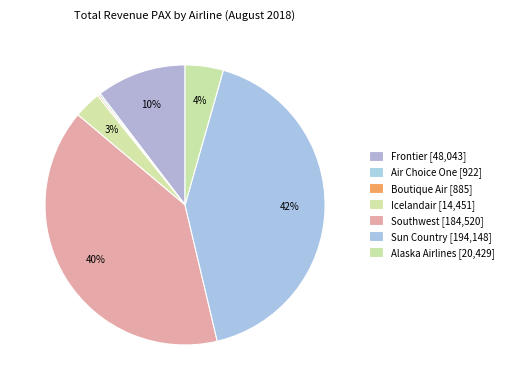

Does any single category account for the majority?

No